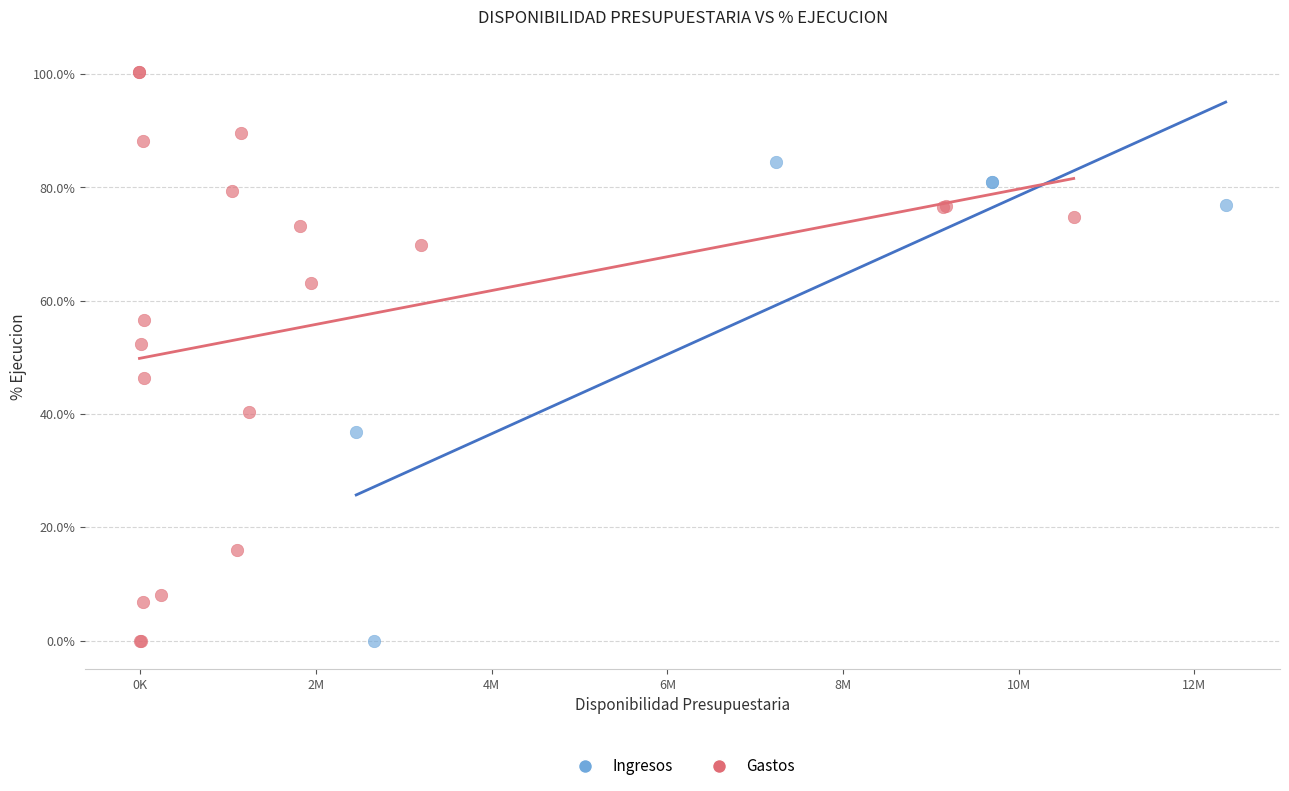

What are all the series names shown in the legend?

Ingresos, Gastos